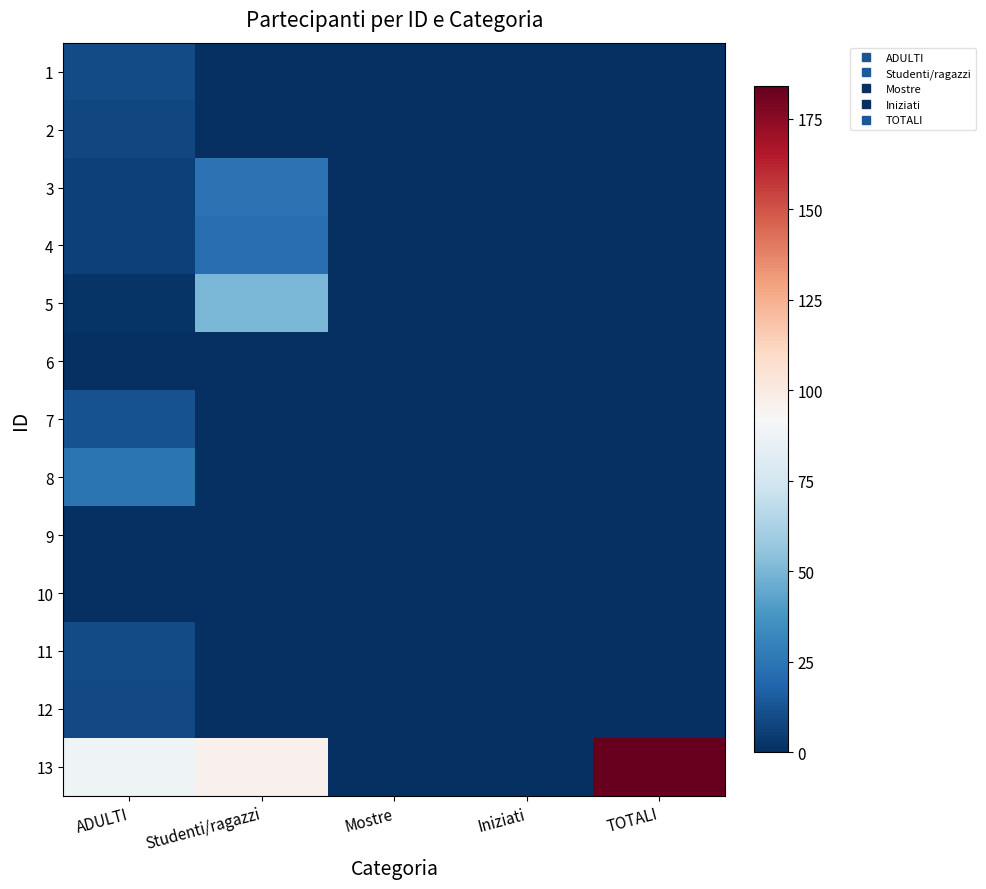

What is the difference between the highest and lowest values at TOTALI?

184